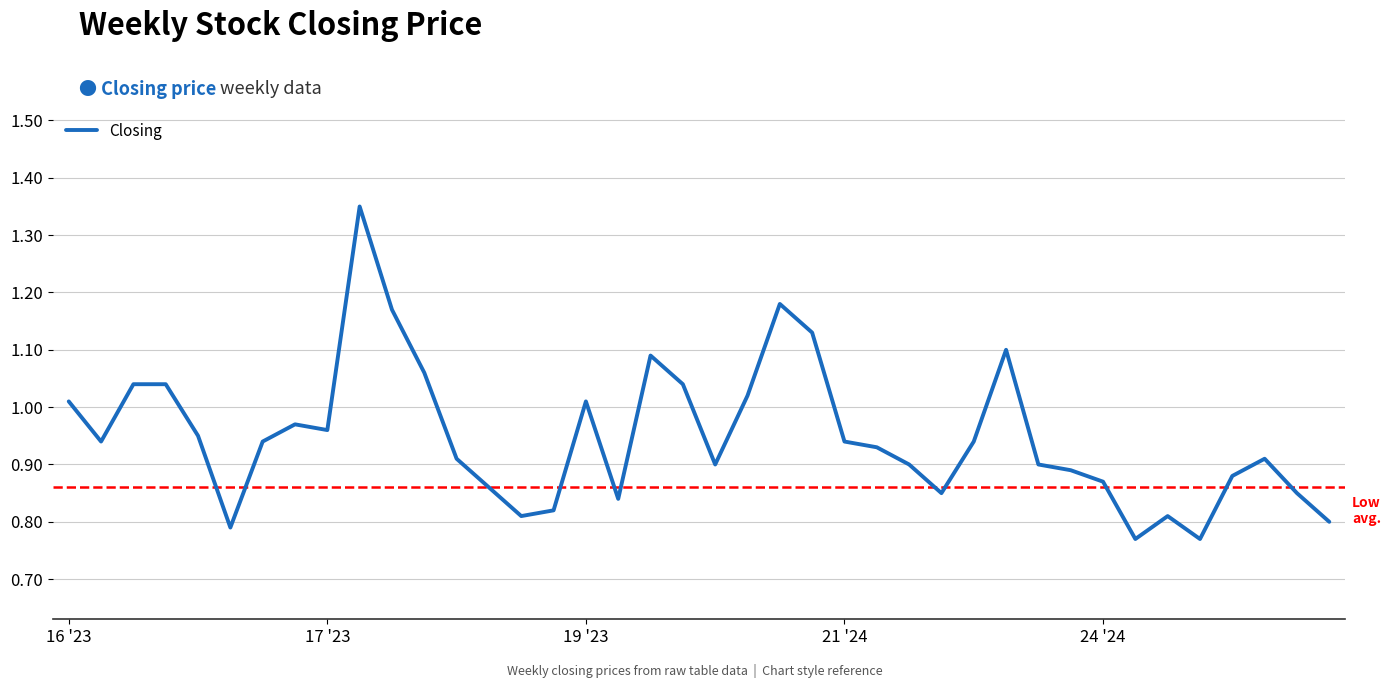

What is the difference between the maximum and minimum values?

0.6